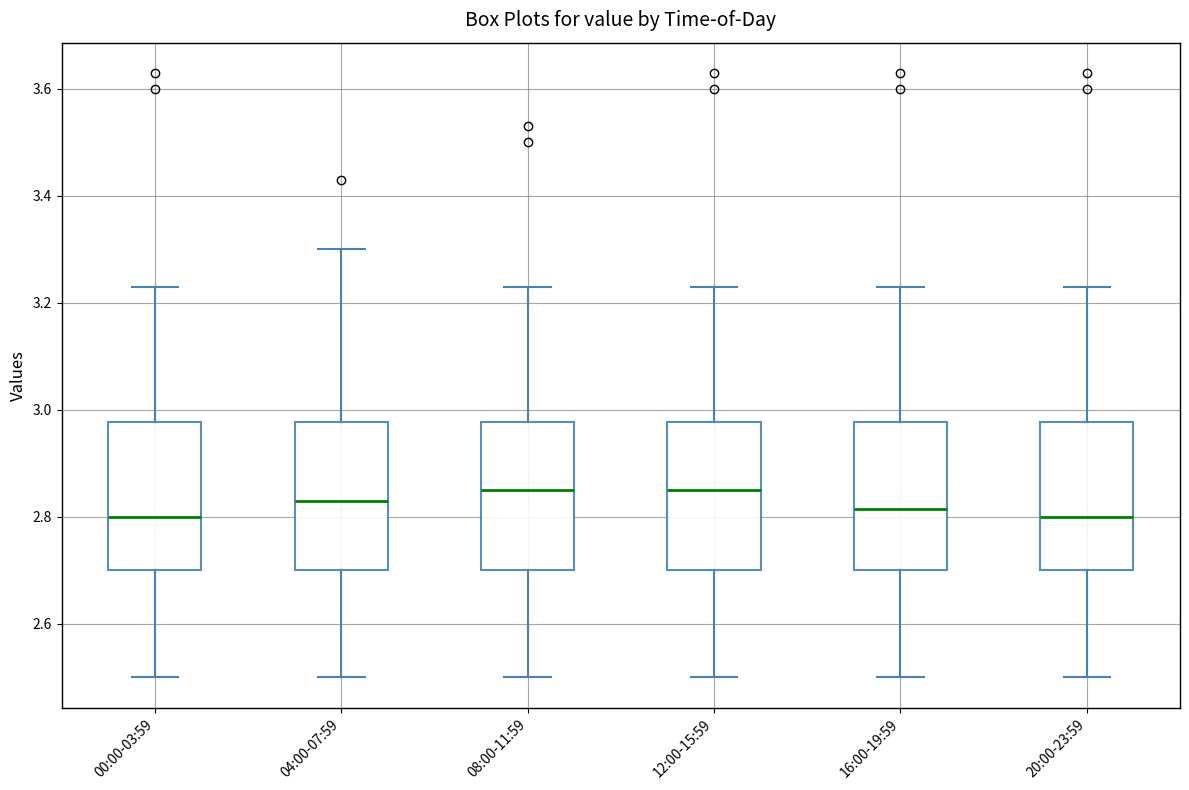

Reading left to right, read every box against the y-axis: the position of its median line, the range the box covers, and the ends of its whiskers. The values are not printed on the chart, so give them approximately, as read against the axis.

00:00-03:59: median 2.80, box 2.70 to 2.98, whiskers 2.50 to 3.24
04:00-07:59: median 2.84, box 2.70 to 2.98, whiskers 2.50 to 3.30
08:00-11:59: median 2.86, box 2.70 to 2.98, whiskers 2.50 to 3.24
12:00-15:59: median 2.86, box 2.70 to 2.98, whiskers 2.50 to 3.24
16:00-19:59: median 2.82, box 2.70 to 2.98, whiskers 2.50 to 3.24
20:00-23:59: median 2.80, box 2.70 to 2.98, whiskers 2.50 to 3.24